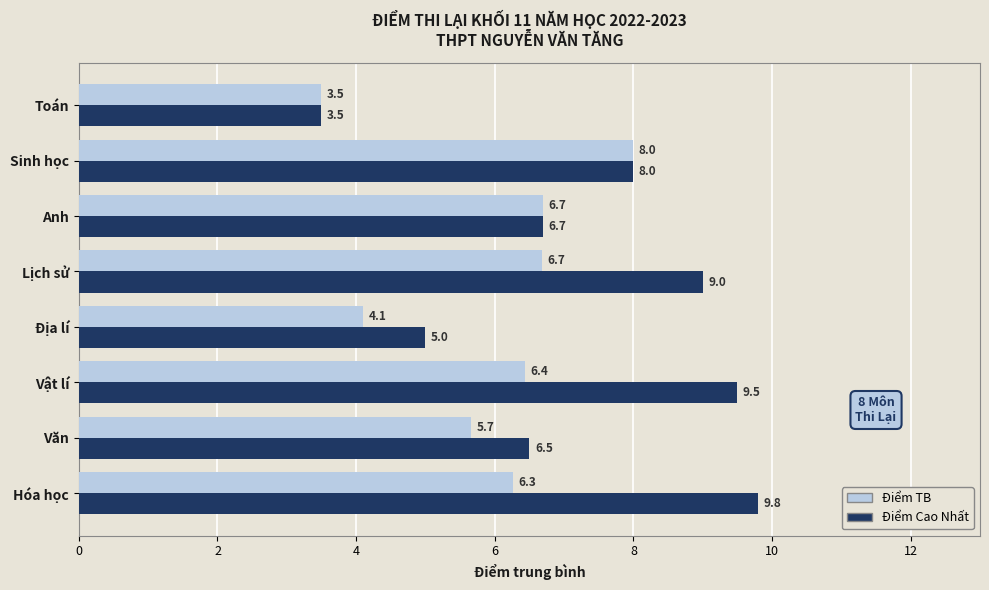

What are all the series names shown in the legend?

Điểm TB, Điểm Cao Nhất